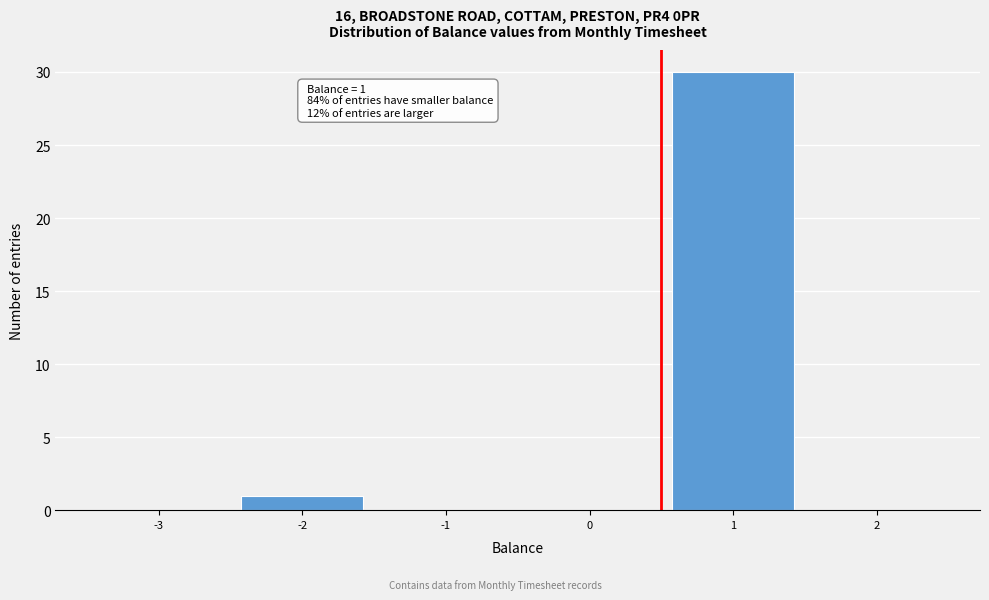

Reading right to left, what are all the values shown in this chart?

2=0	1=30	0=0	-1=0	-2=1	-3=0